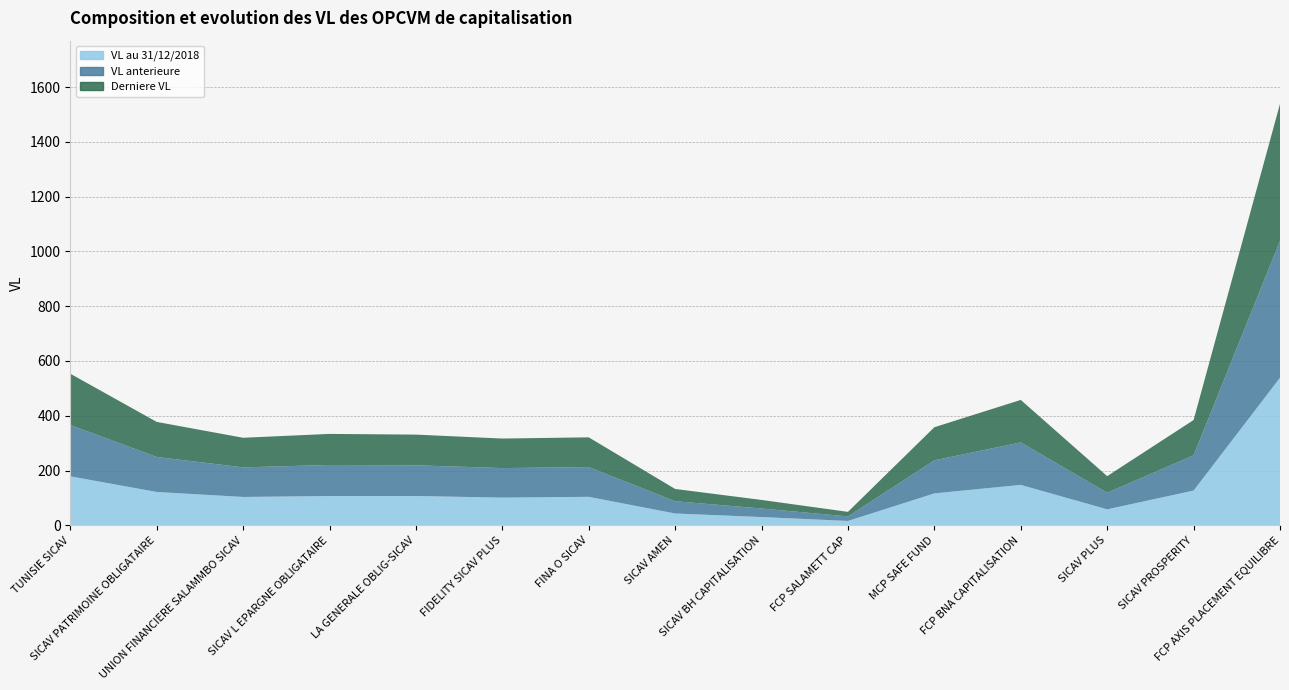

Reading left to right, extract all data points from this chart.

VL au 31/12/2018: 178.9	121.8	103.6	106.9	107.0	101.2	104.1	43.2	30.2	16.0	116.6	147.6	58.4	126.8	538.9
VL anterieure: 187.3	127.9	108.0	113.4	112.1	107.8	108.6	44.8	31.2	16.6	120.8	155.1	60.6	128.8	499.8
Derniere VL: 187.4	127.9	108.0	113.4	112.1	107.8	108.6	44.8	31.2	16.6	120.8	155.1	60.6	128.8	500.1